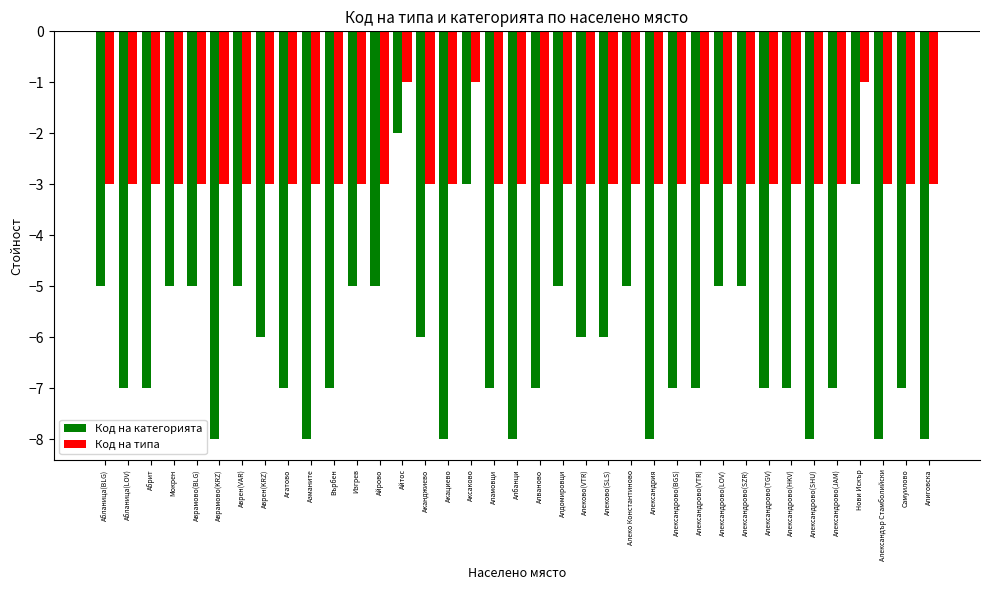

Rank the series at Акациево from highest to lowest value.

Код на типа, Код на категорията